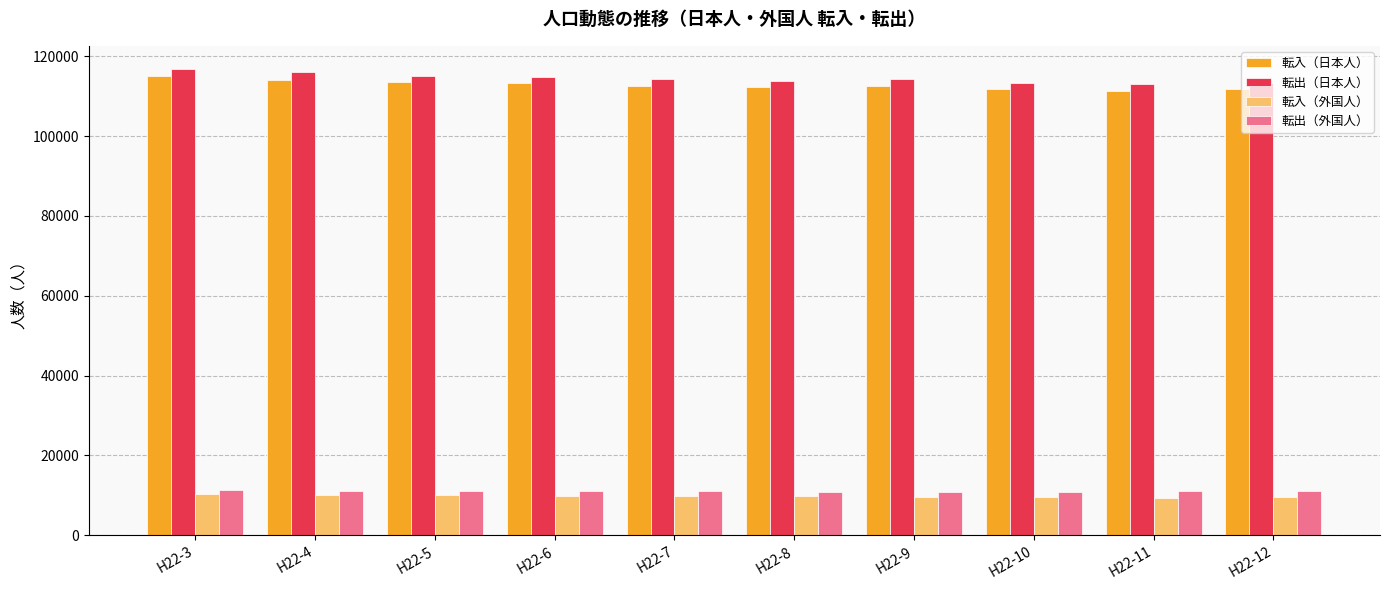

How many distinct data groups are displayed?

4